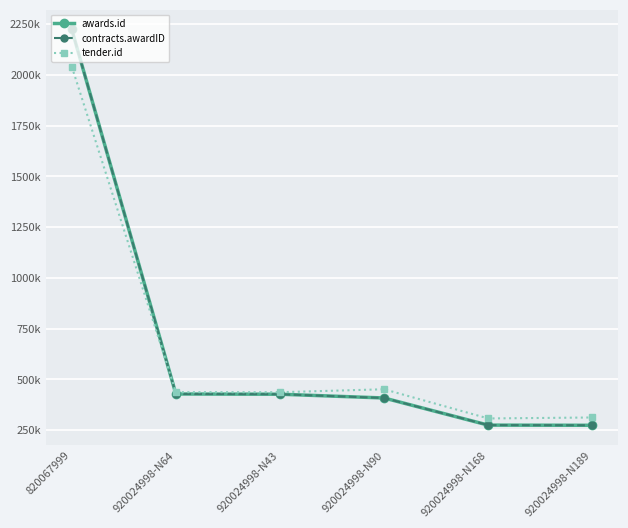

Where do tender.id and awards.id first cross each other?

820067999 and 920024998-N64